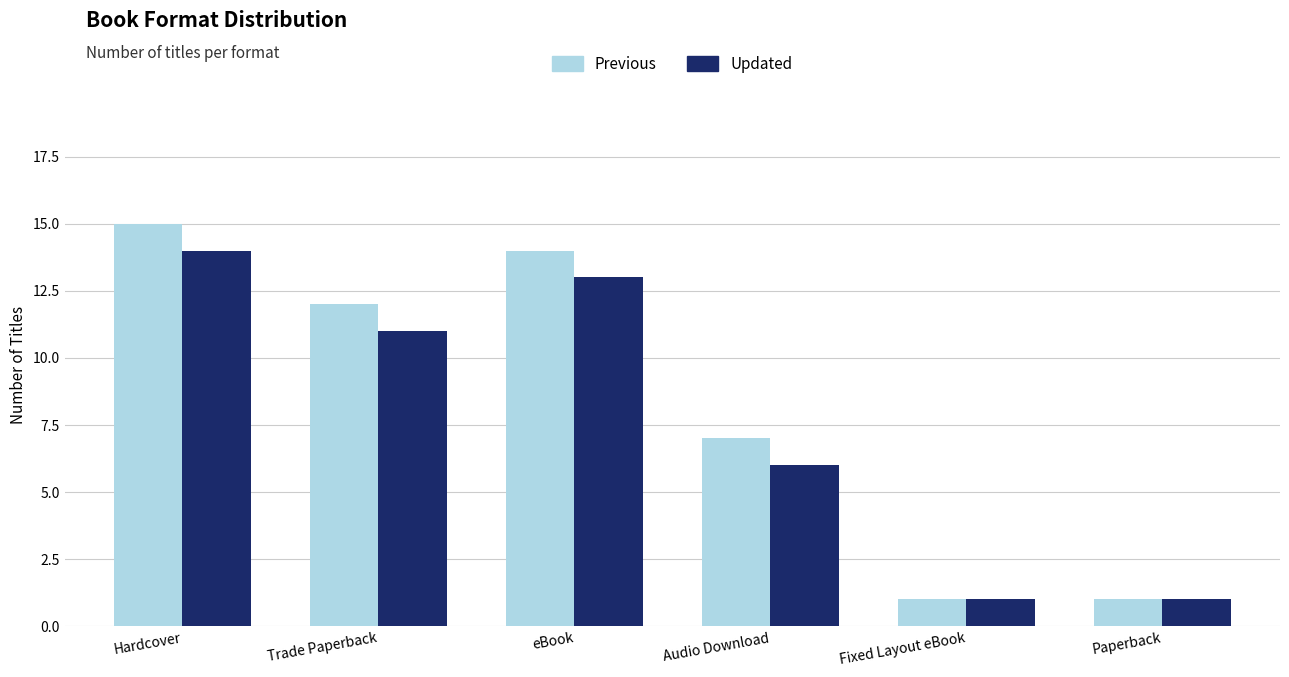

At which category is the sum across all series the highest?

Hardcover